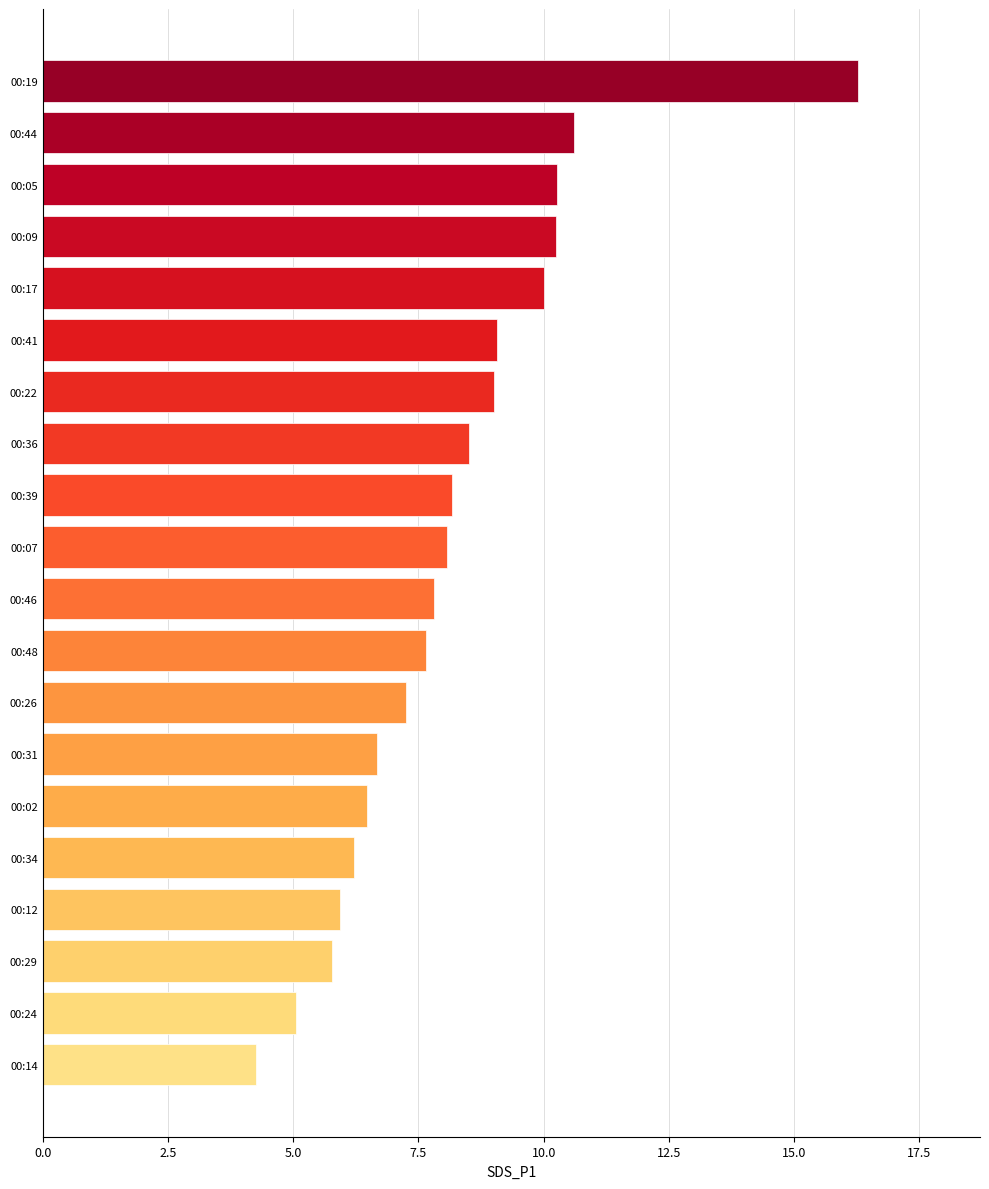

Approximately how many times larger is the value at 00:12 compared to 00:09?

0.6